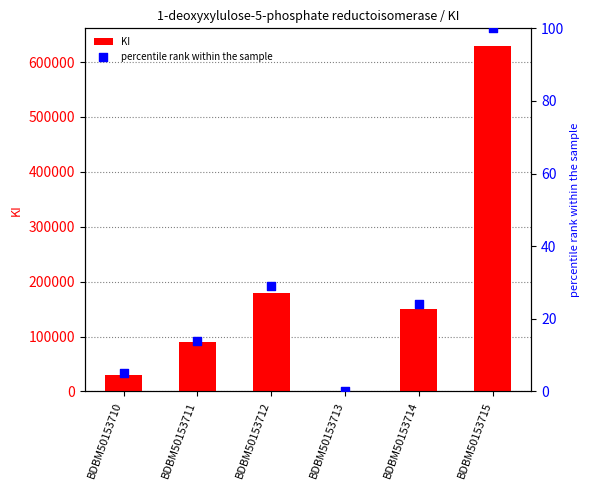

At how many categories does at least one series exceed 290396?

1